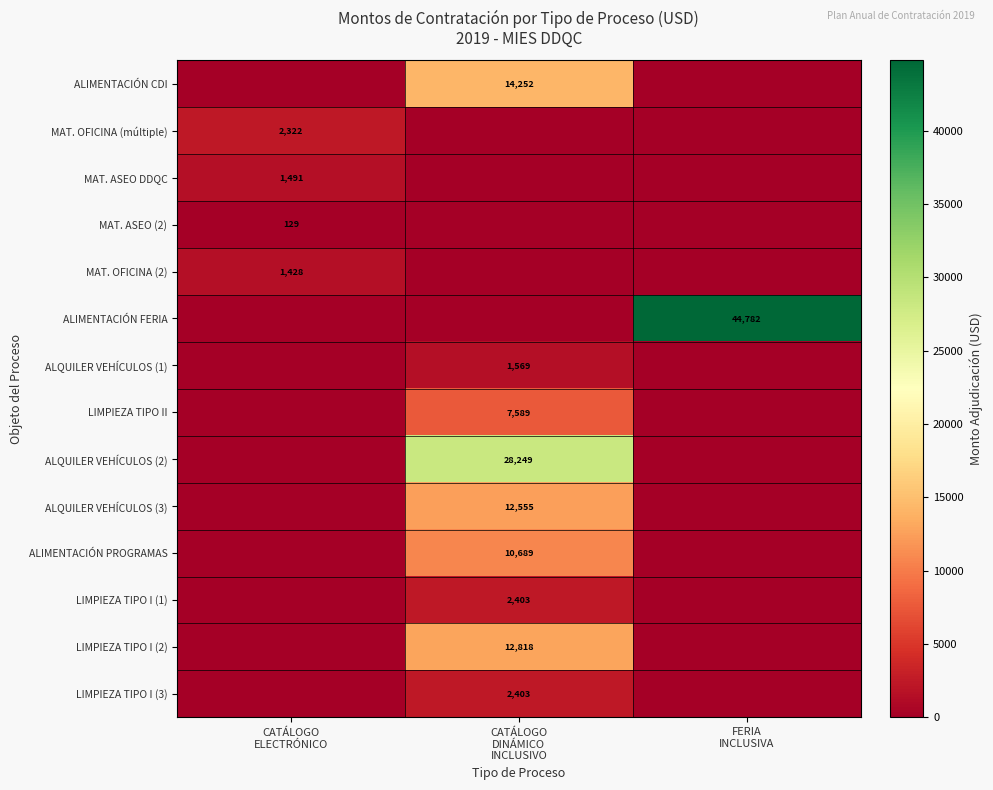

What is the difference between the maximum and minimum values in the ALQUILER VEHÍCULOS (3) series?

12555.1